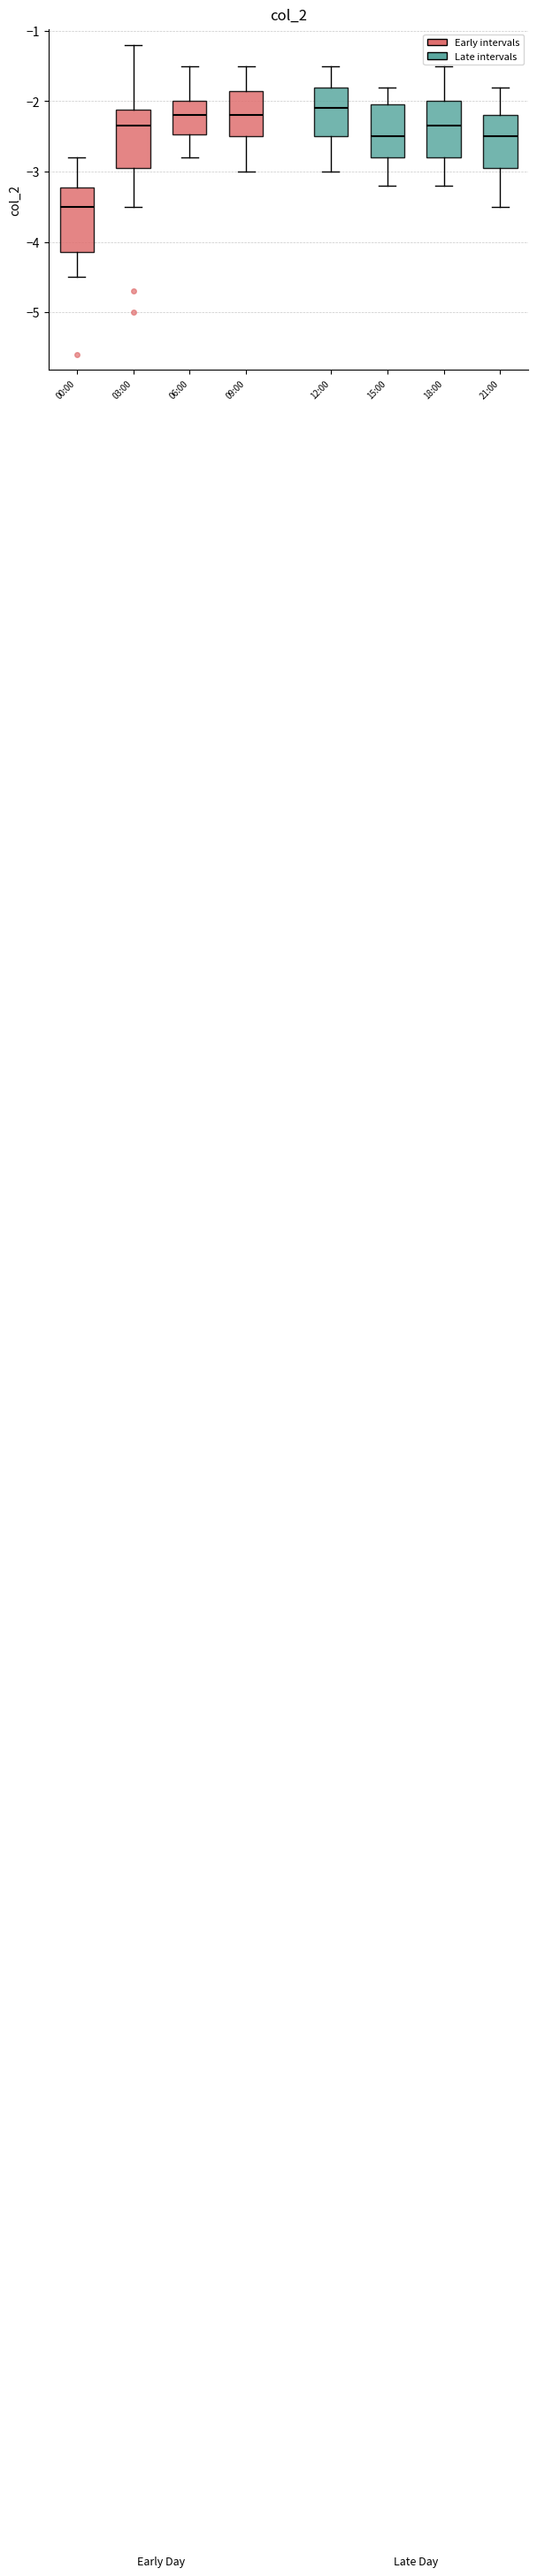

Reading left to right, read every box against the y-axis: the position of its median line, the range the box covers, and the ends of its whiskers. The values are not printed on the chart, so give them approximately, as read against the axis.

00:00: median -3.5, box -4.1 to -3.2, whiskers -4.5 to -2.8
03:00: median -2.3, box -2.9 to -2.1, whiskers -3.5 to -1.2
06:00: median -2.2, box -2.5 to -2.0, whiskers -2.8 to -1.5
09:00: median -2.2, box -2.5 to -1.8, whiskers -3.0 to -1.5
12:00: median -2.1, box -2.5 to -1.8, whiskers -3.0 to -1.5
15:00: median -2.5, box -2.8 to -2.0, whiskers -3.2 to -1.8
18:00: median -2.3, box -2.8 to -2.0, whiskers -3.2 to -1.5
21:00: median -2.5, box -2.9 to -2.2, whiskers -3.5 to -1.8